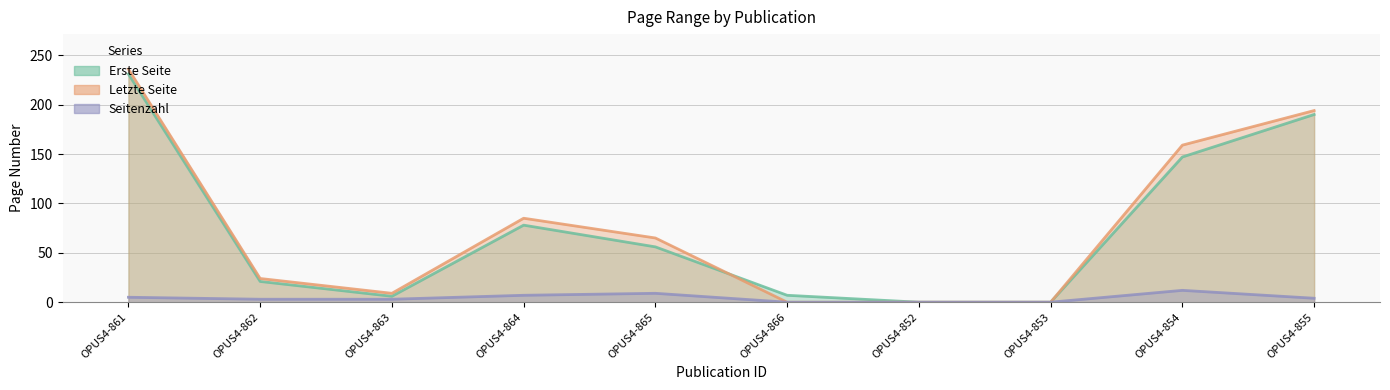

The Letzte Seite series shows 17 at OPUS4-865. True or false?

False